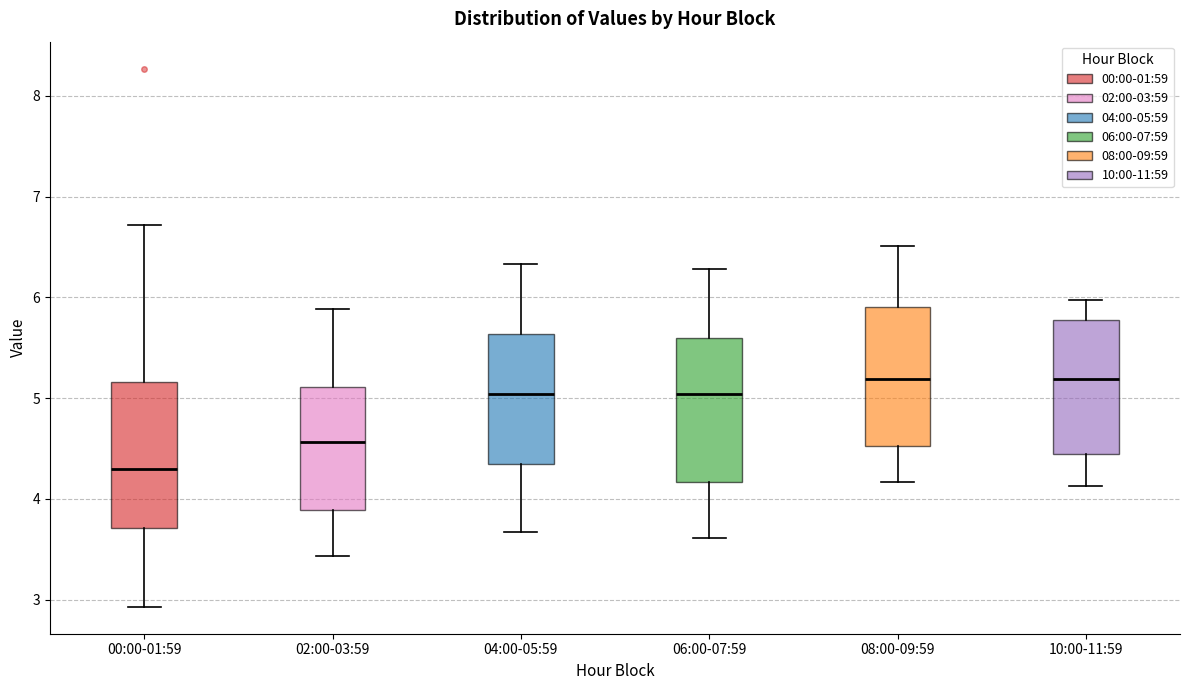

Reading left to right, transcribe this box plot: for each box, give where its median line is, the range the box spans, and where its two whiskers end, as read against the y-axis. The values are not printed on the chart, so give them approximately, as read against the axis.

00:00-01:59: median 4.3, box 3.7 to 5.2, whiskers 2.9 to 6.7
02:00-03:59: median 4.6, box 3.9 to 5.1, whiskers 3.4 to 5.9
04:00-05:59: median 5.0, box 4.3 to 5.6, whiskers 3.7 to 6.3
06:00-07:59: median 5.0, box 4.2 to 5.6, whiskers 3.6 to 6.3
08:00-09:59: median 5.2, box 4.5 to 5.9, whiskers 4.2 to 6.5
10:00-11:59: median 5.2, box 4.4 to 5.8, whiskers 4.1 to 6.0